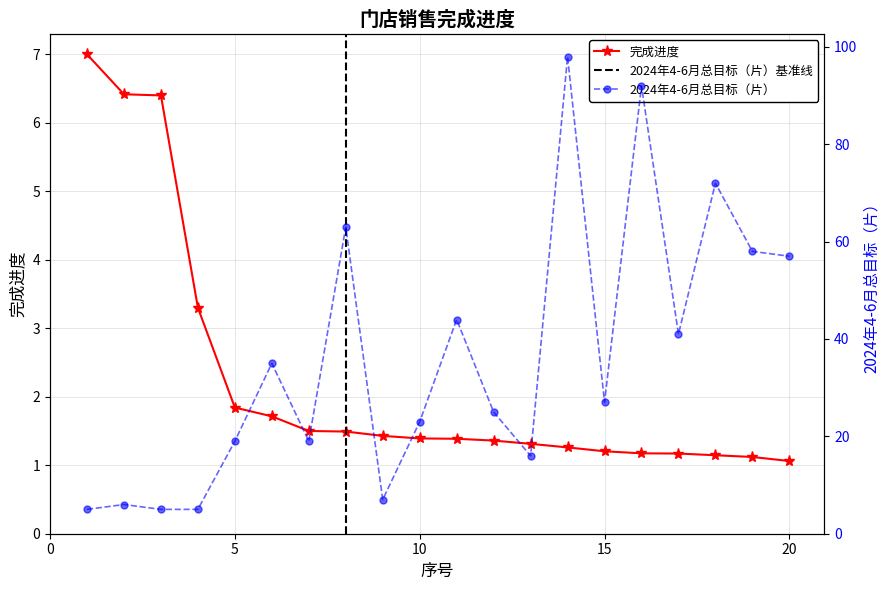

Is this an area chart (filled region under the line)?

No